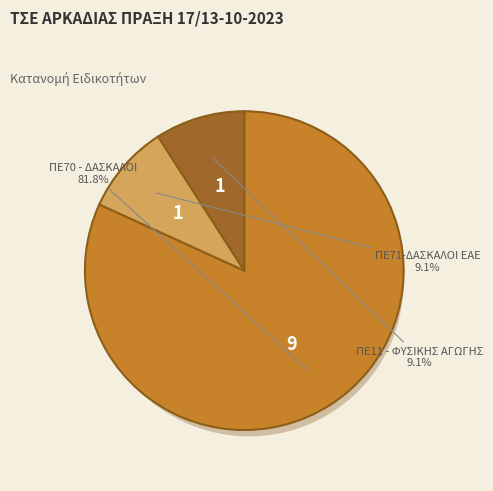

Is it true that ΠΕ11 - ΦΥΣΙΚΗΣ ΑΓΩΓΗΣ is 1% of the pie?

False